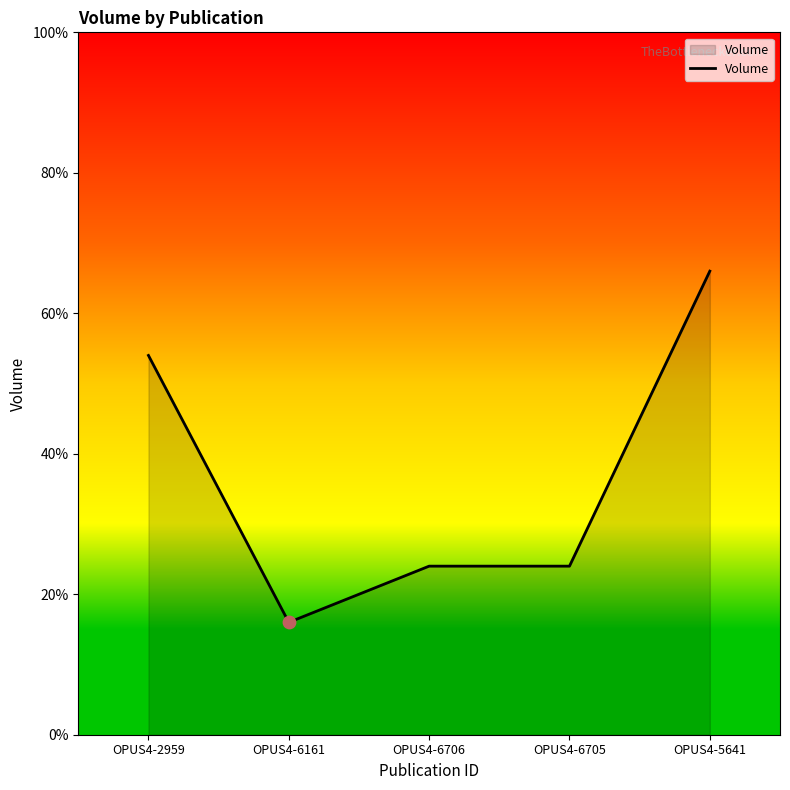

What is the change in value from OPUS4-2959 to OPUS4-6706?

-30